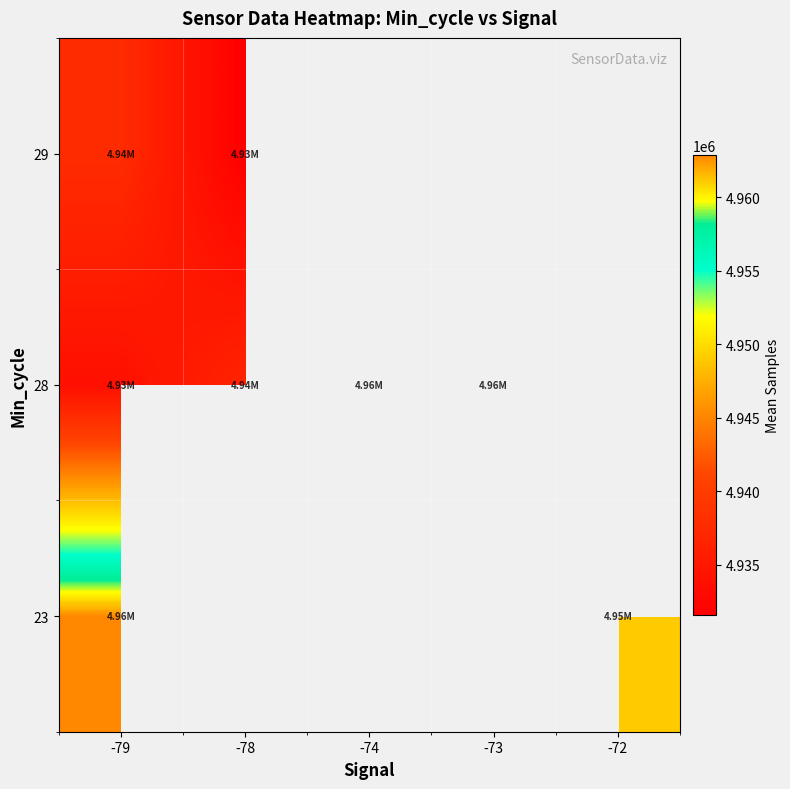

Count the number of data series in this chart.

3